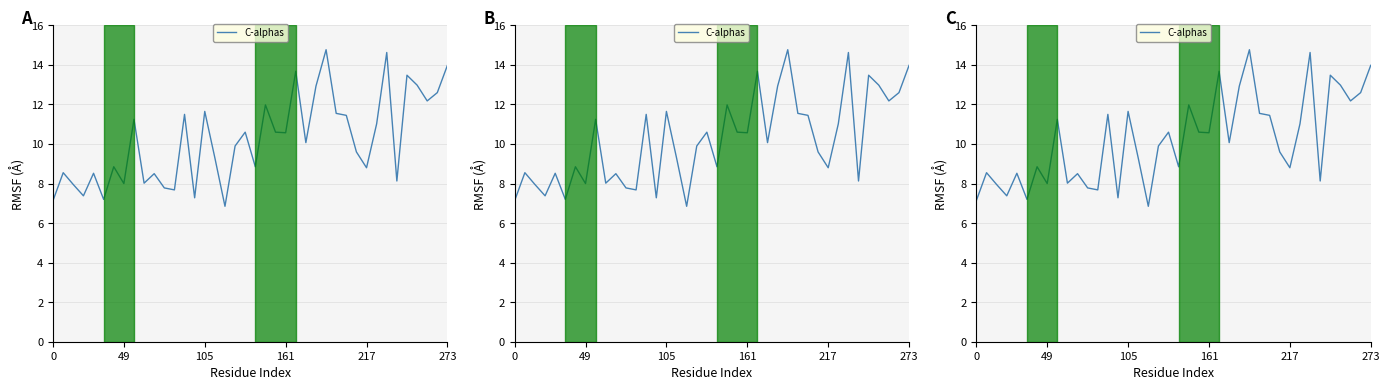

Is it true that the value at 34 is 12.3?

False